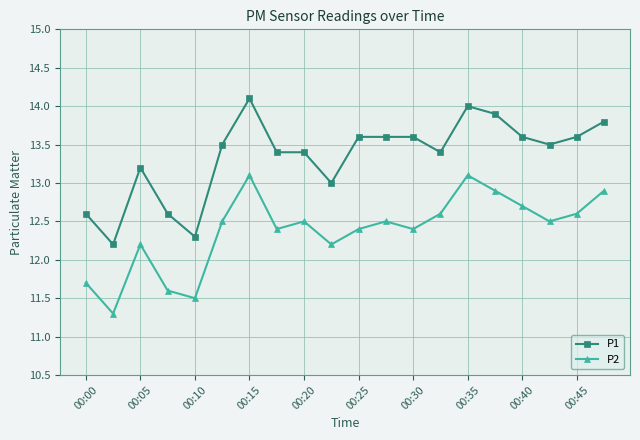

True or false: P1 has more than 0 points higher than both neighbors.

True